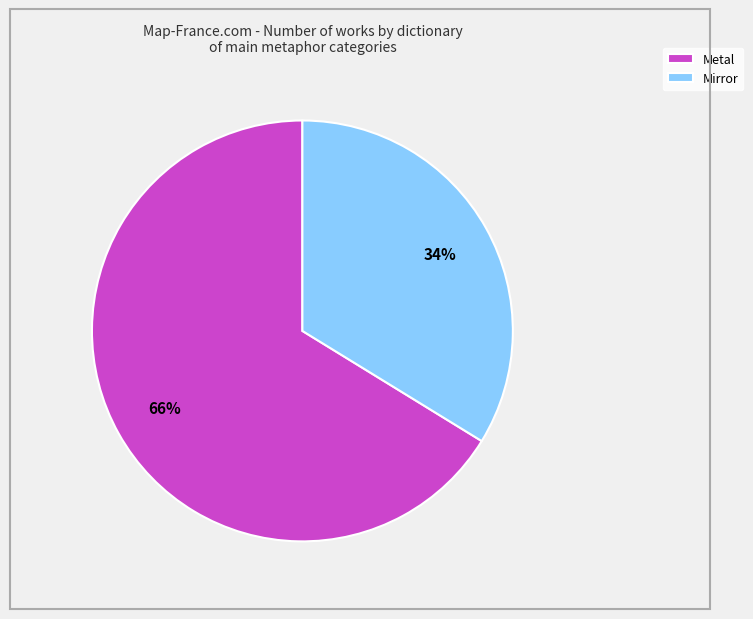

To the nearest percent, what is the difference between the largest and smallest slice percentages?

32%